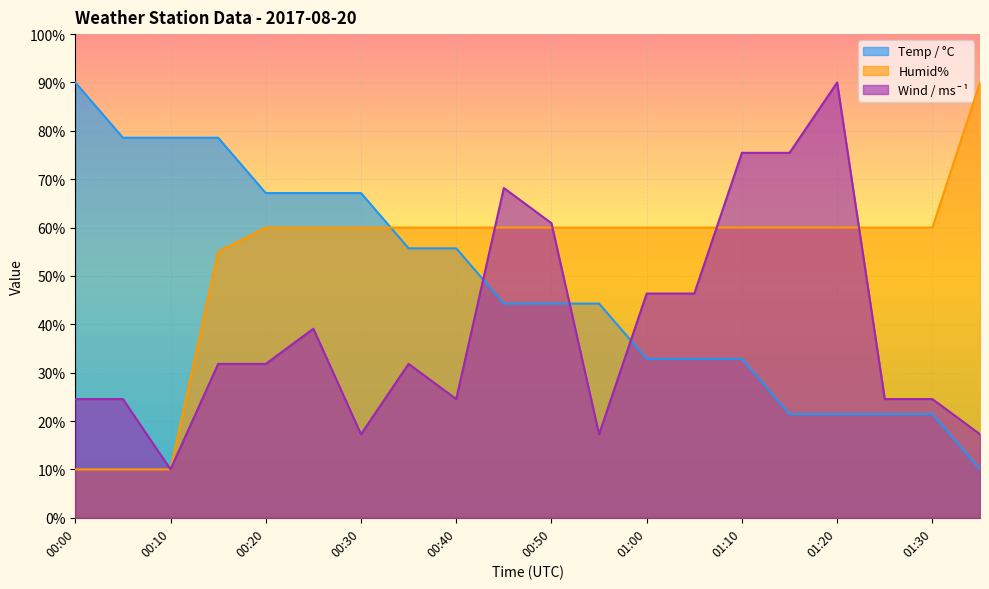

Rank the categories by Temp / °C value from lowest to highest.

01:35, 01:15, 01:20, 01:25, 01:30, 01:00, 01:05, 01:10, 00:45, 00:50, 00:55, 00:35, 00:40, 00:20, 00:25, 00:30, 00:05, 00:10, 00:15, 00:00